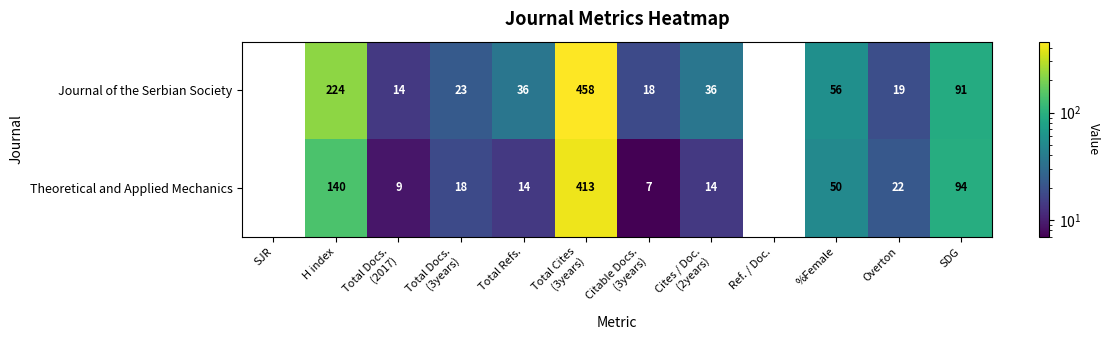

Reading left to right, transcribe all the data shown in this chart.

Journal of the Serbian Society: 0	224	14	23	36	458	18	36	0	56	19	91
Theoretical and Applied Mechanics: 0	140	9	18	14	413	7	14	0	50	22	94